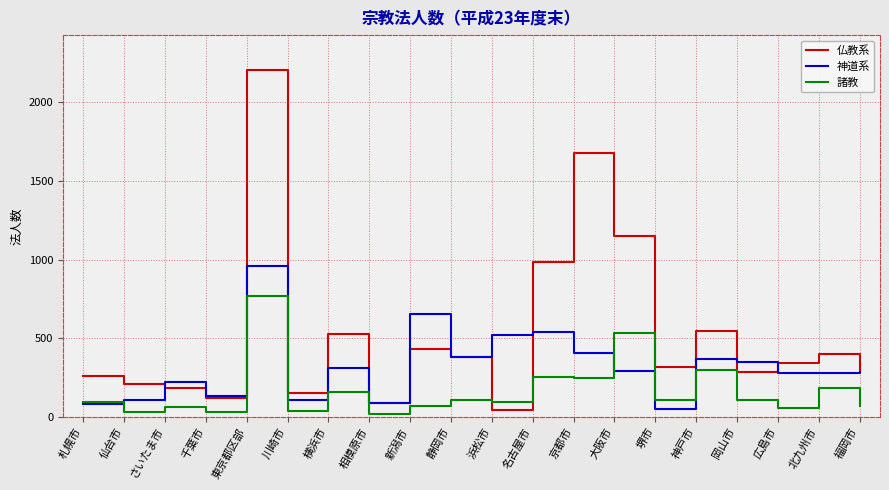

Which series has the largest range (max minus min)?

仏教系